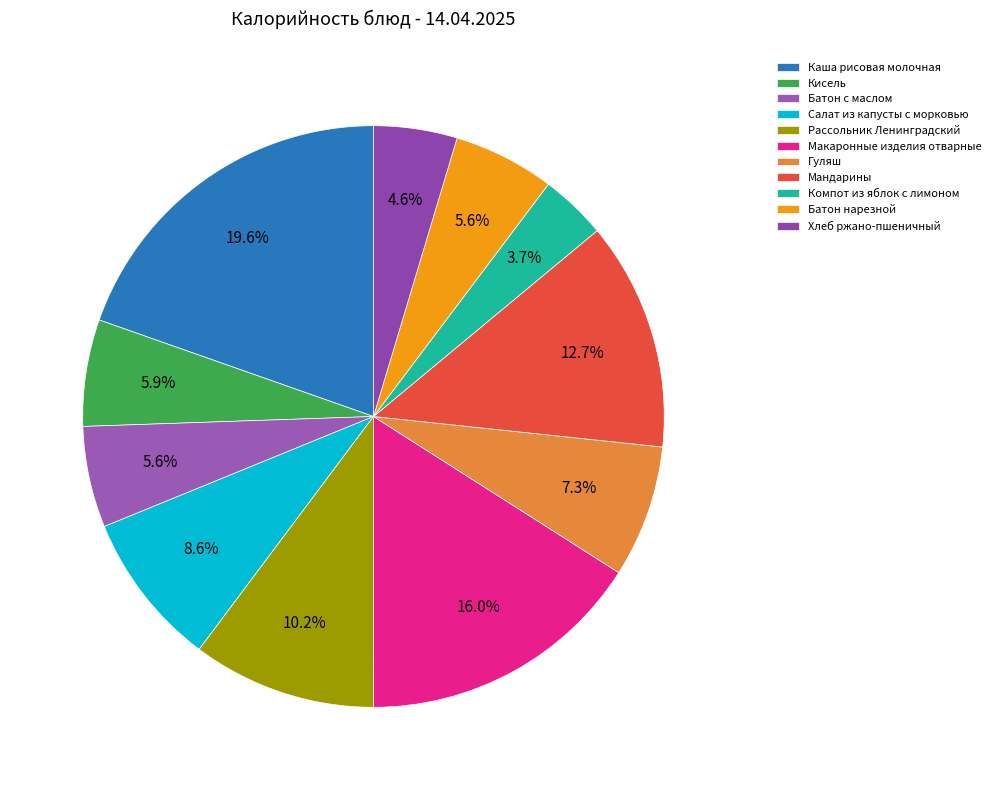

Between Каша рисовая молочная and Батон с маслом, which is larger?

Каша рисовая молочная